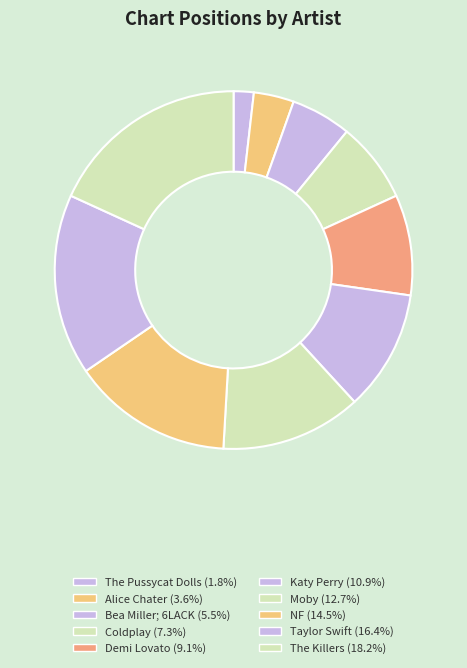

Between Moby and The Killers, which is larger?

The Killers